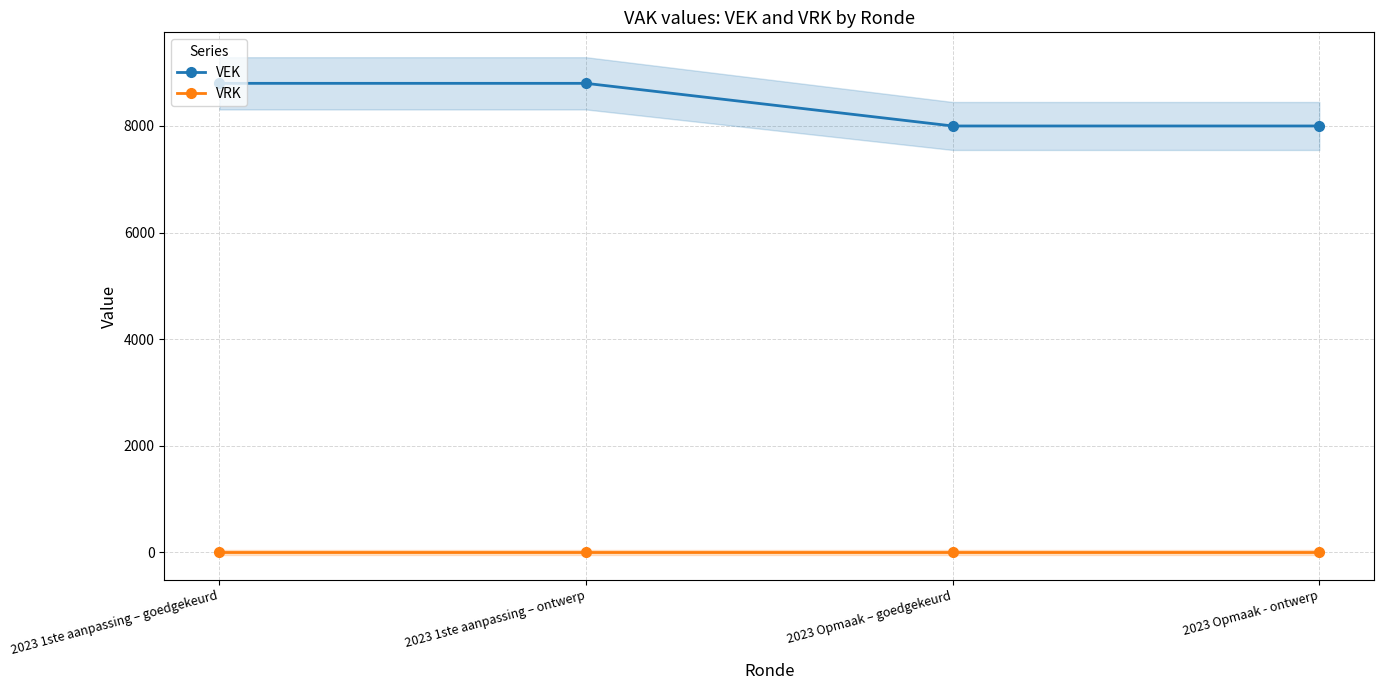

Reading left to right, transcribe all the data shown in this chart.

VEK: 2023 1ste aanpassing – goedgekeurd=8800	2023 1ste aanpassing – ontwerp=8800	2023 Opmaak – goedgekeurd=8000	2023 Opmaak - ontwerp=8000
VRK: 2023 1ste aanpassing – goedgekeurd=0	2023 1ste aanpassing – ontwerp=0	2023 Opmaak – goedgekeurd=0	2023 Opmaak - ontwerp=0